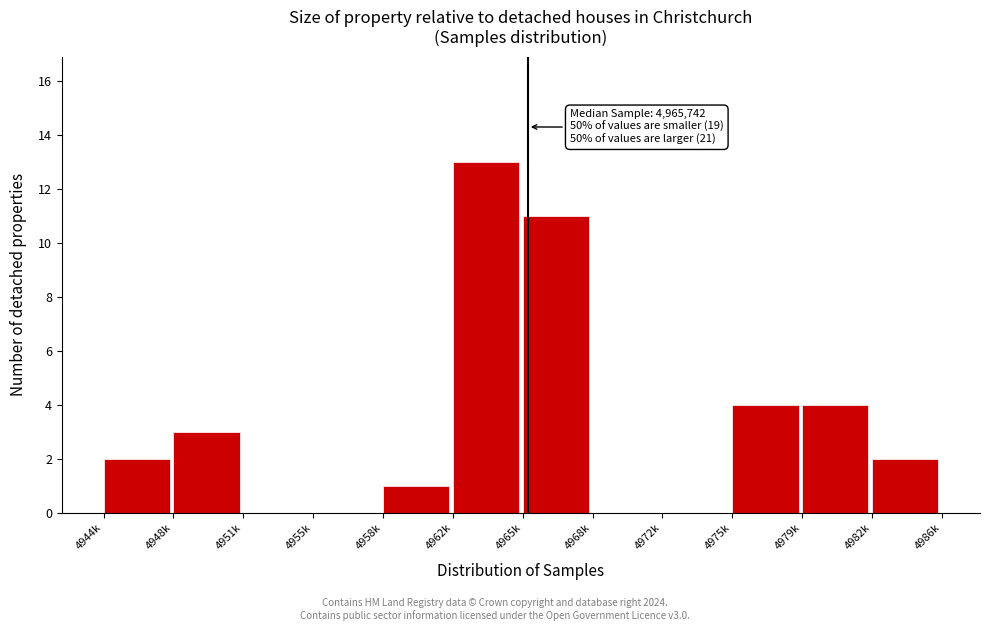

Reading left to right, list all the values displayed in this chart.

4944k=2	4948k=3	4951k=0	4955k=0	4958k=1	4962k=13	4965k=11	4968k=0	4972k=0	4975k=4	4979k=4	4982k=2